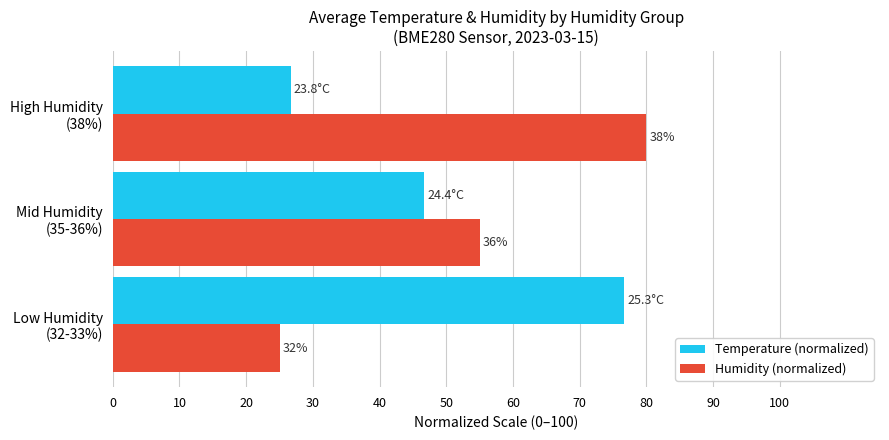

What is the minimum value for Humidity (normalized)?

25.0